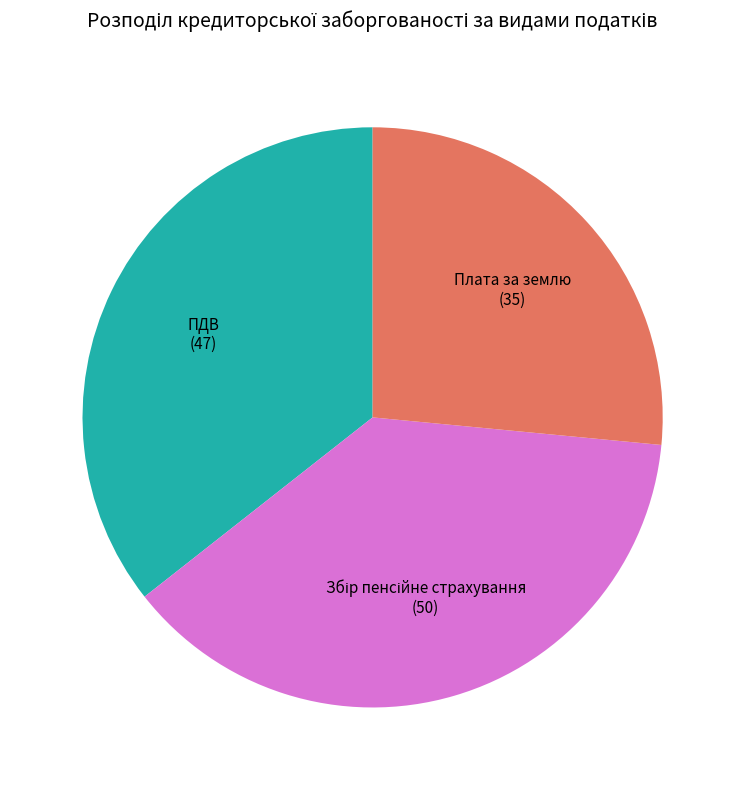

How many slices are in this pie chart?

3